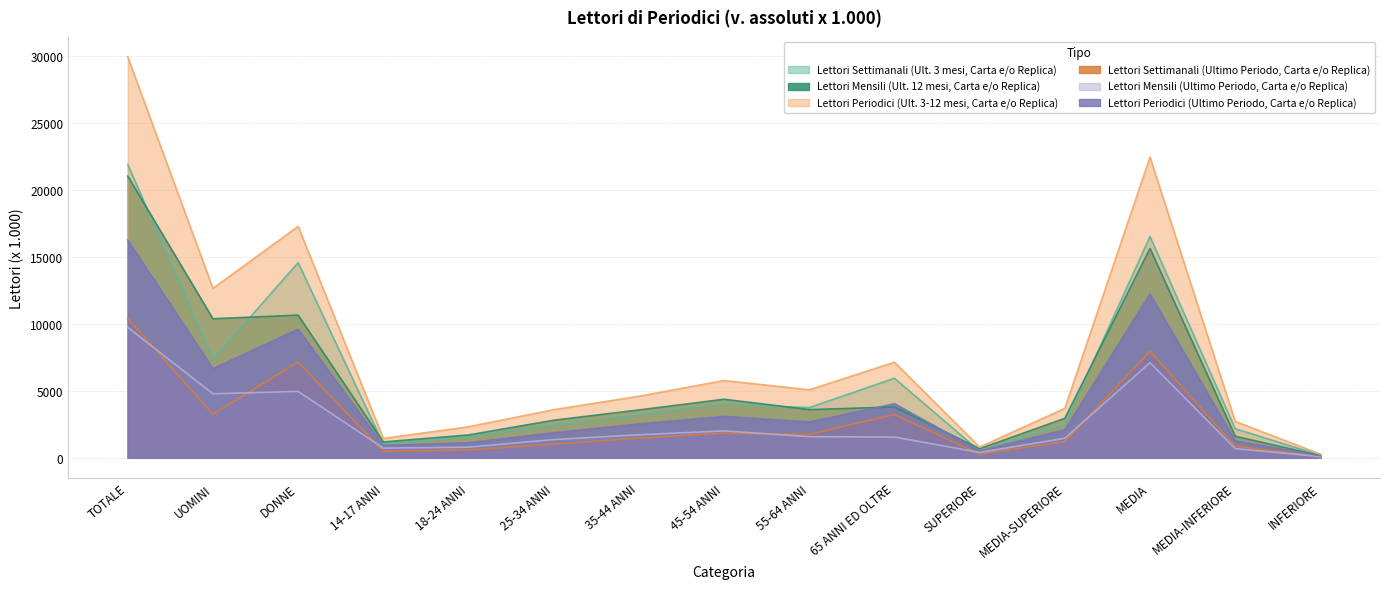

What are all the series names shown in the legend?

Lettori Settimanali (Ult. 3 mesi, Carta e/o Replica), Lettori Mensili (Ult. 12 mesi, Carta e/o Replica), Lettori Periodici (Ult. 3-12 mesi, Carta e/o Replica), Lettori Settimanali (Ultimo Periodo, Carta e/o Replica), Lettori Mensili (Ultimo Periodo, Carta e/o Replica), Lettori Periodici (Ultimo Periodo, Carta e/o Replica)